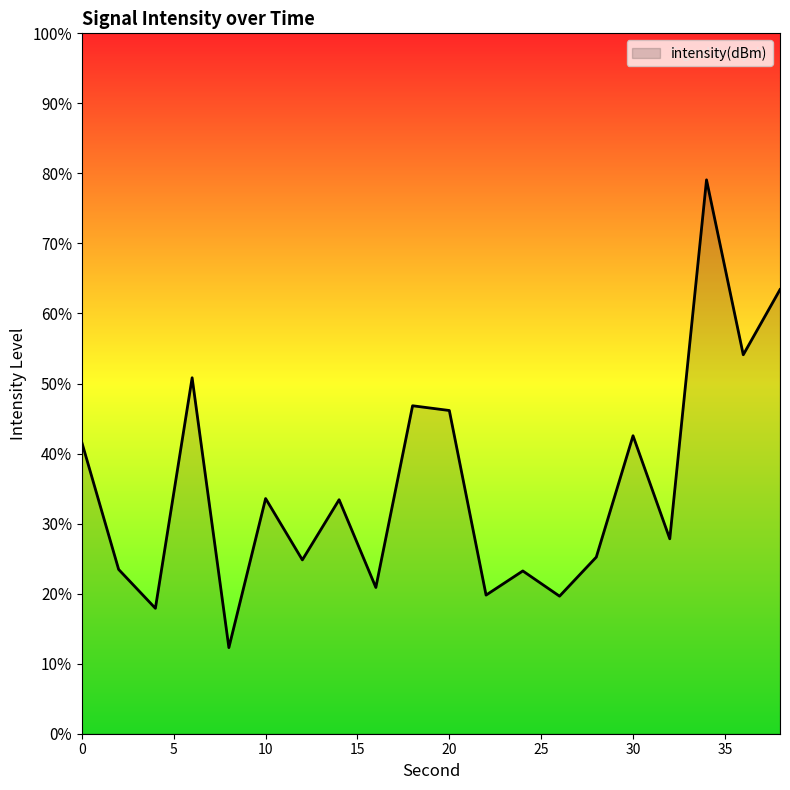

Reading left to right, list all the values displayed in this chart.

0=-120.0	2=-122.2	4=-122.9	6=-118.9	8=-123.5	10=-121.0	12=-122.0	14=-121.0	16=-122.5	18=-119.4	20=-119.5	22=-122.6	24=-122.2	26=-122.6	28=-122.0	30=-119.9	32=-121.7	34=-115.5	36=-118.5	38=-117.4